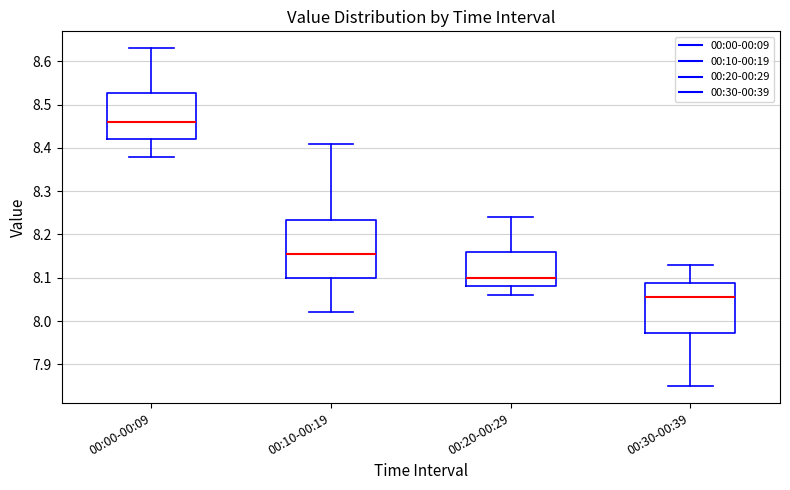

Comparing the boxes themselves (not the whiskers), which one is the tallest?

00:10-00:19